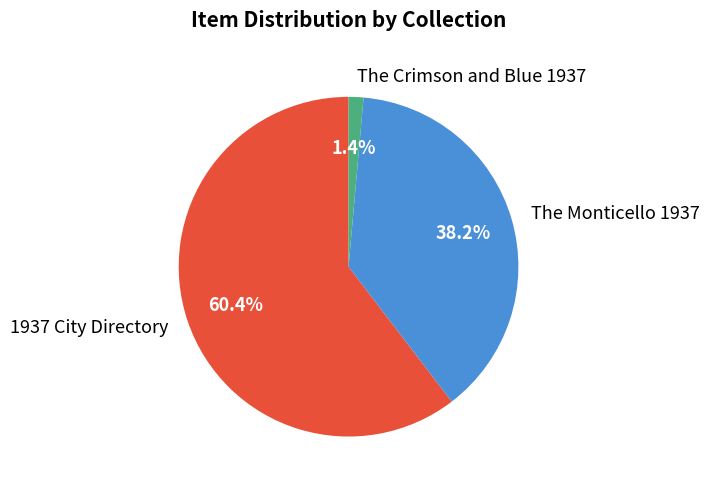

Between 1937 City Directory and The Crimson and Blue 1937, which is larger?

1937 City Directory